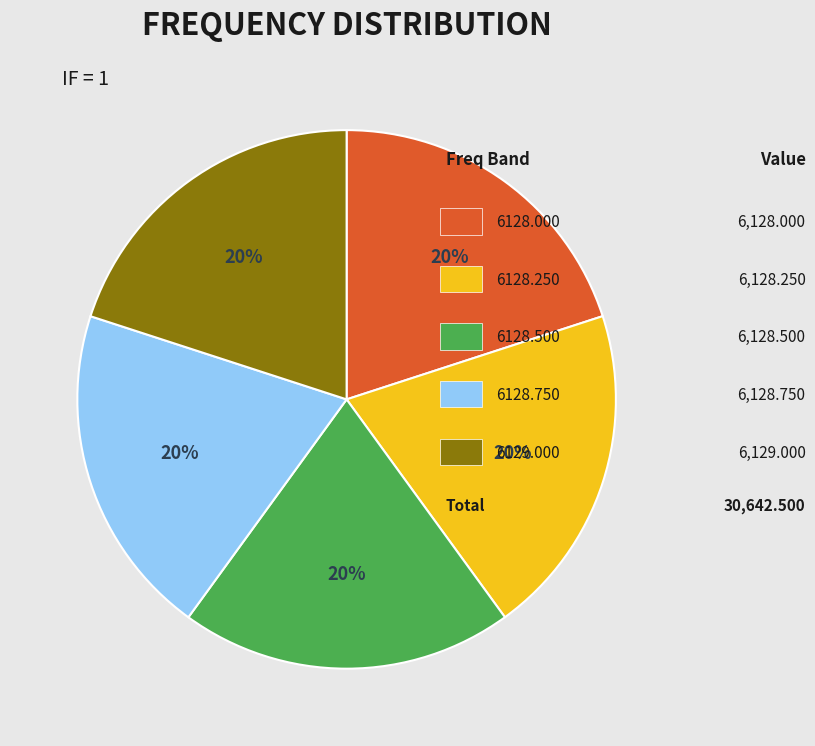

Is there a majority slice in this chart?

No